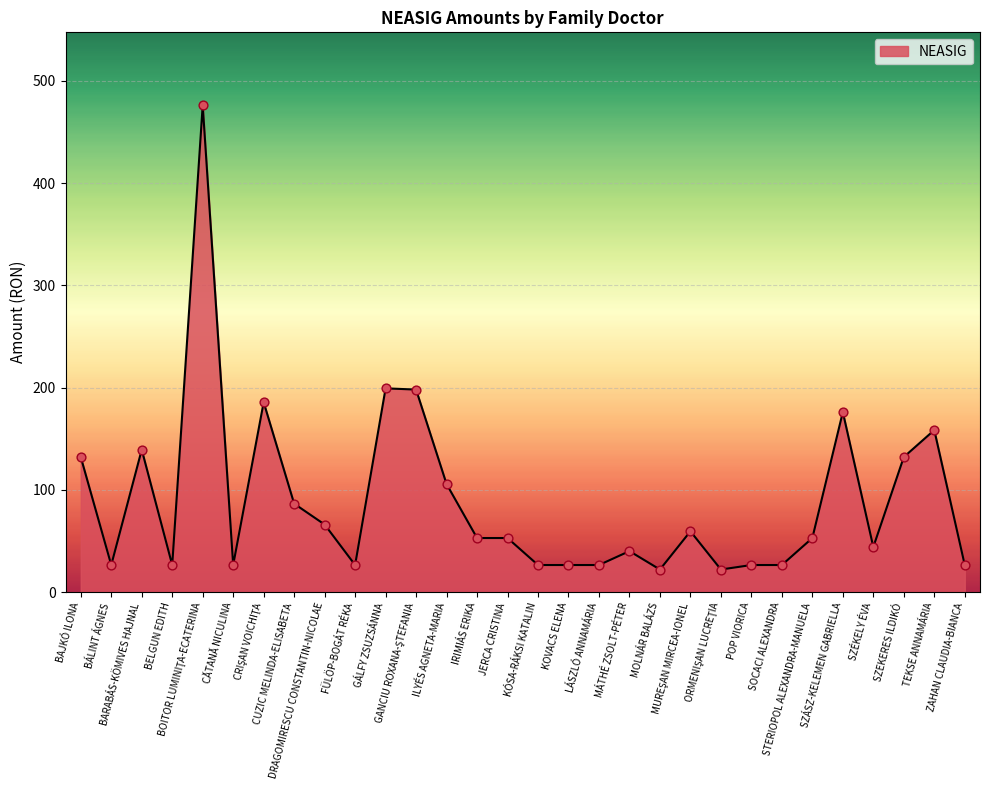

What is the change in value from BARABÁS-KÖMIVES HAJNAL to ILYÉS AGNETA-MARIA?

-33.6